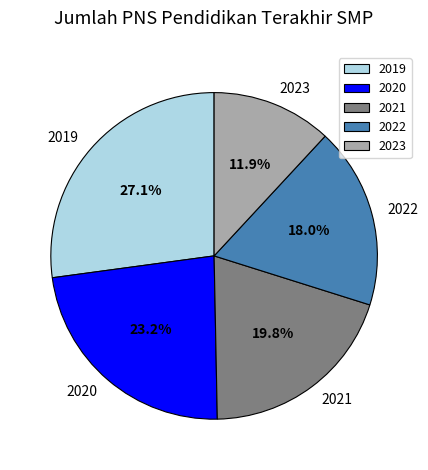

How many segments does this pie chart have?

5